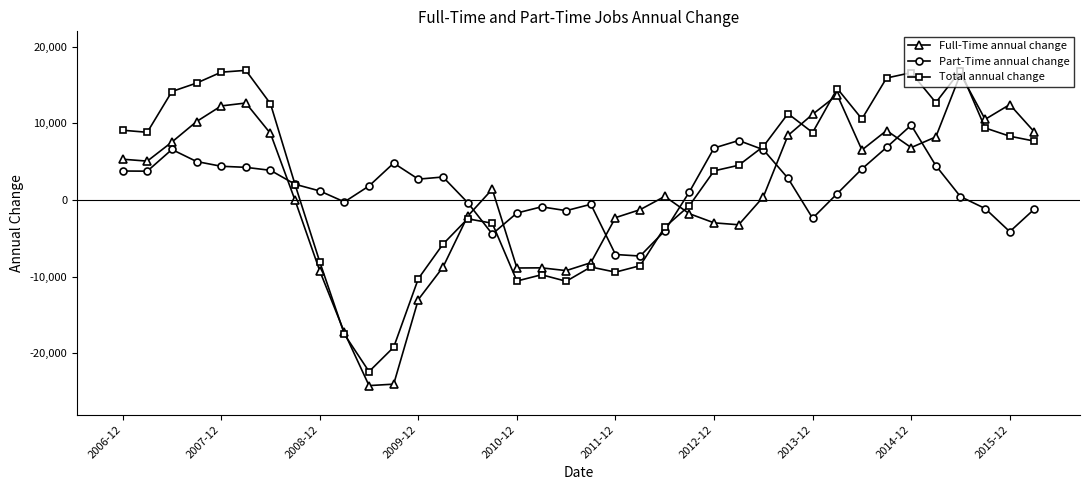

True or false: Full-Time annual change has more than 1 points higher than both neighbors.

True